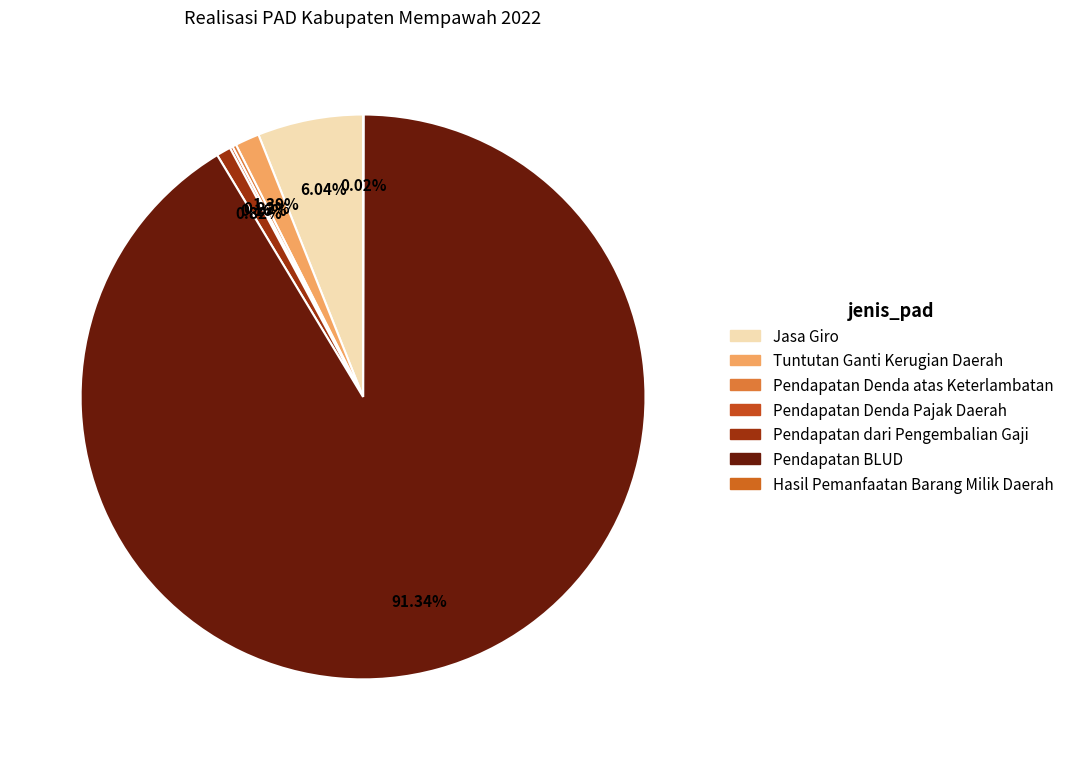

Approximately how many times larger is the value at Pendapatan Denda Pajak Daerah compared to Pendapatan dari Pengembalian Gaji?

0.2